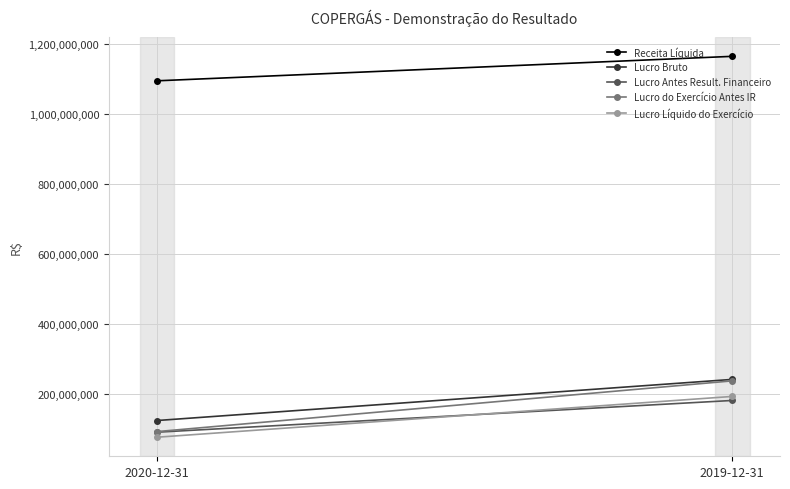

How many distinct data groups are displayed?

5